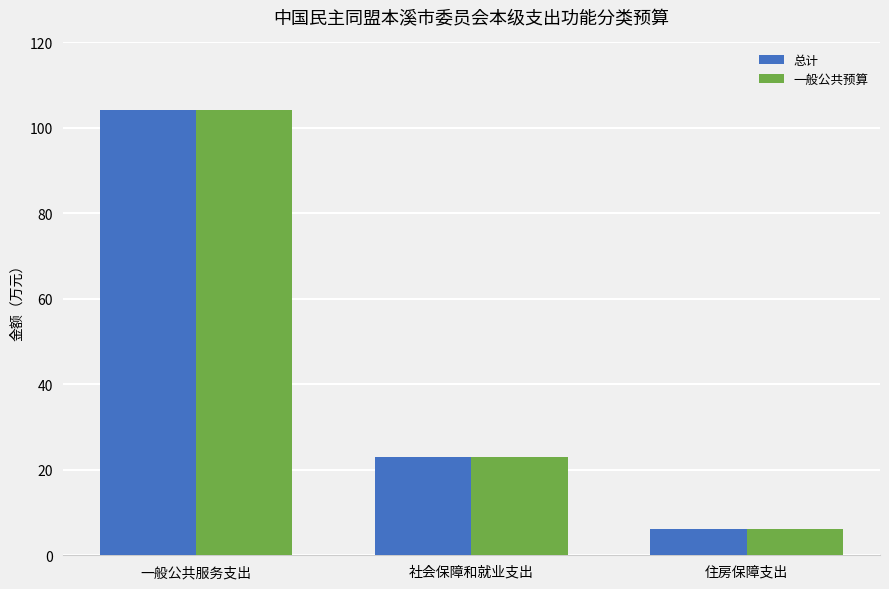

What is the approximate value of 总计 at 住房保障支出?

6.1